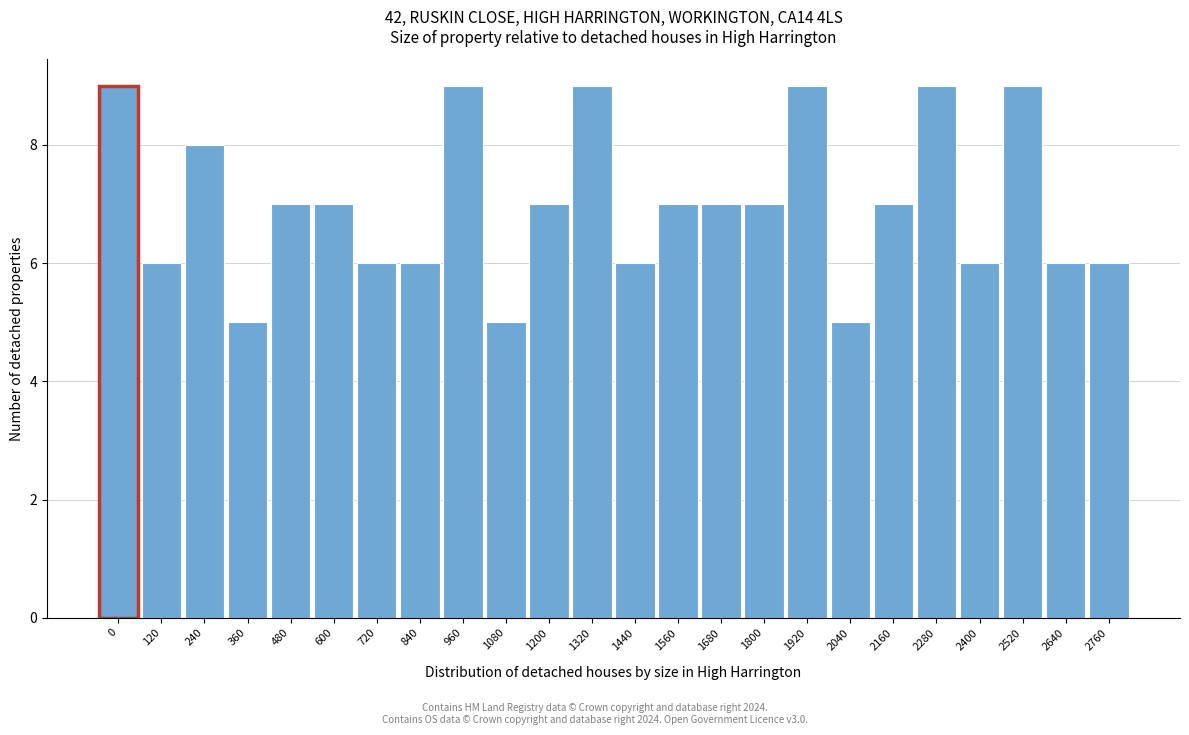

Reading right to left, extract all data points from this chart.

2760=6	2640=6	2520=9	2400=6	2280=9	2160=7	2040=5	1920=9	1800=7	1680=7	1560=7	1440=6	1320=9	1200=7	1080=5	960=9	840=6	720=6	600=7	480=7	360=5	240=8	120=6	0=9